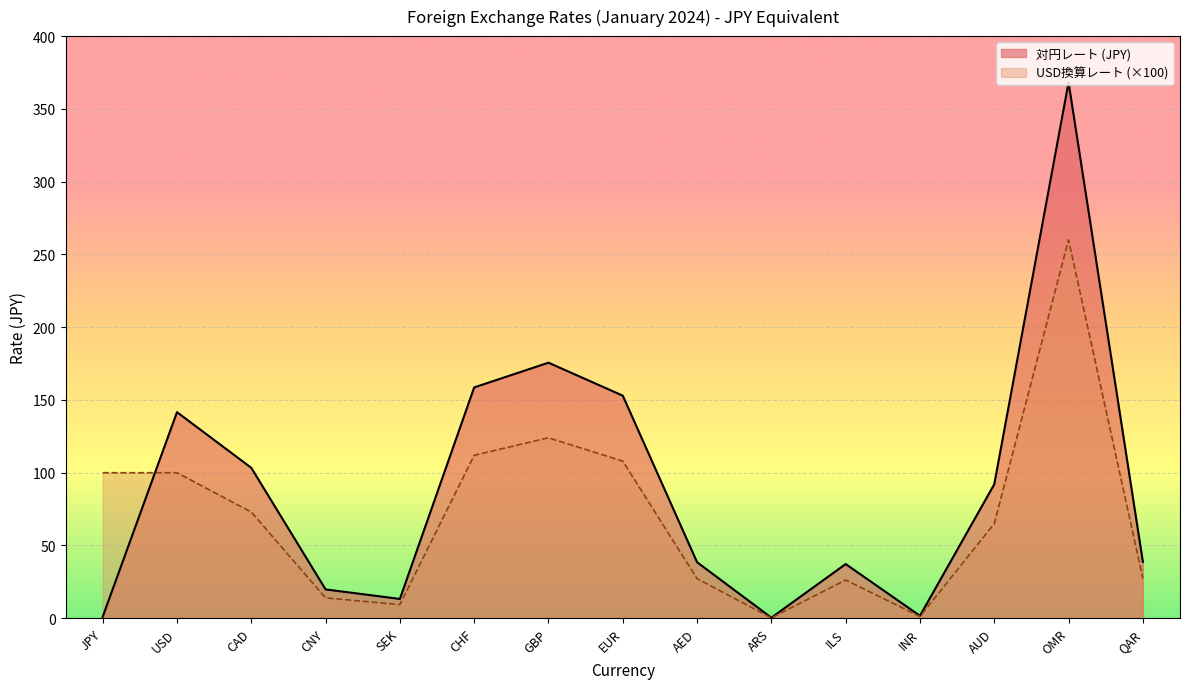

Does the chart display data point markers on the line(s)?

No